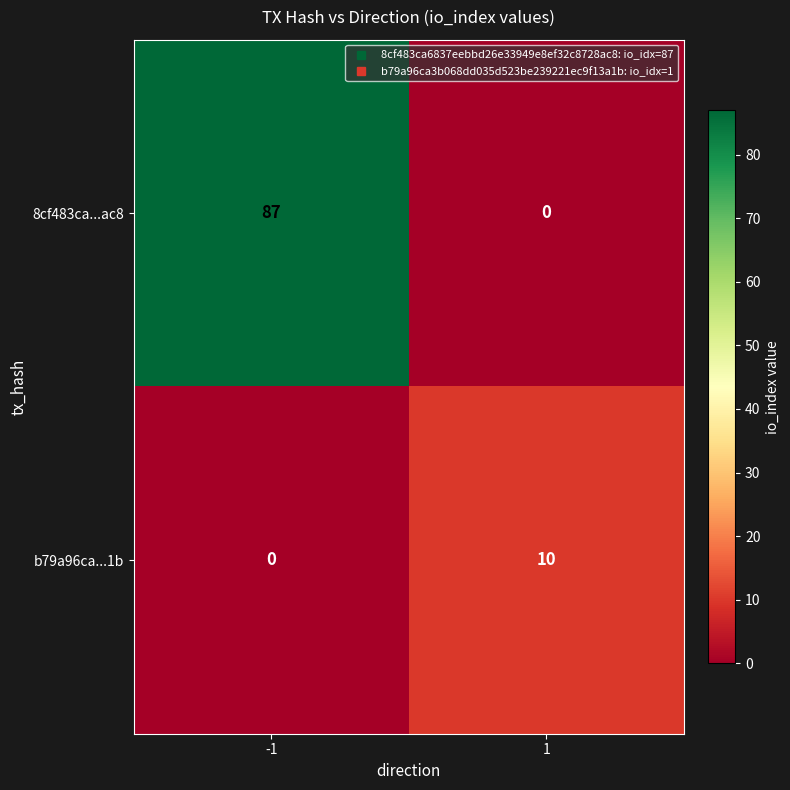

What is the spread (max minus min) of values at -1?

87